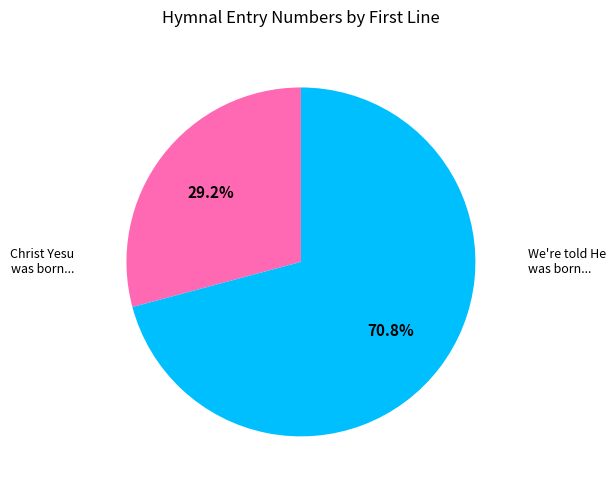

Is there any slice that represents more than half of the pie?

Yes